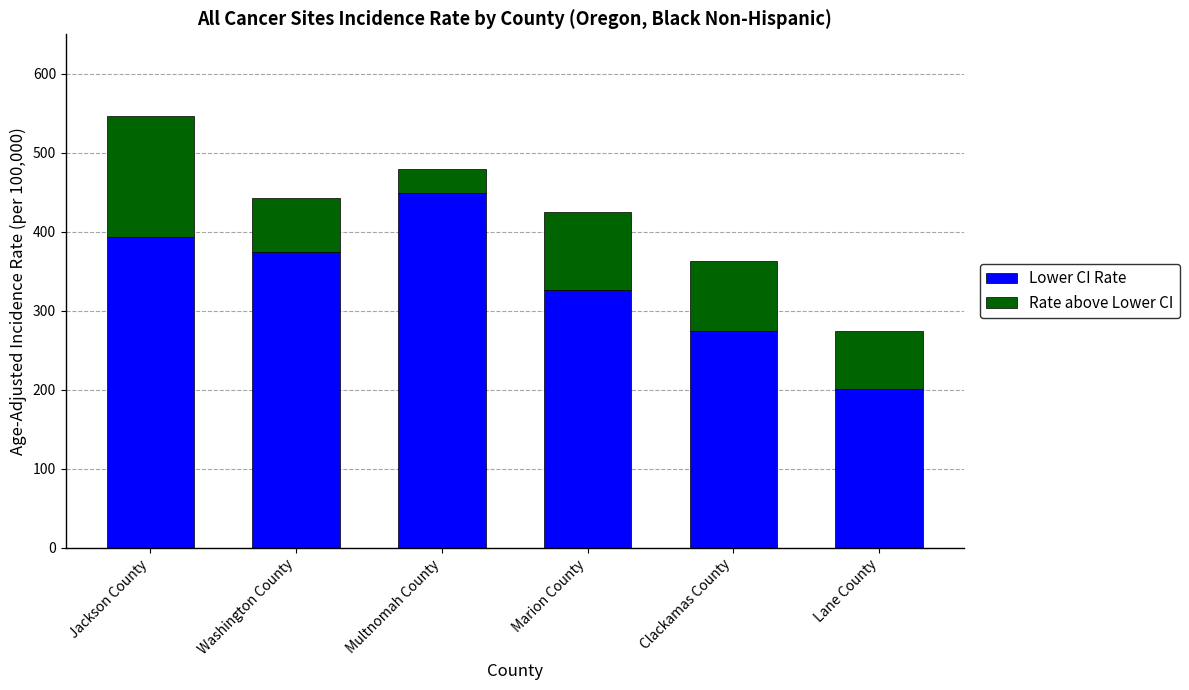

What is the average value of the Lower CI Rate series?

336.5